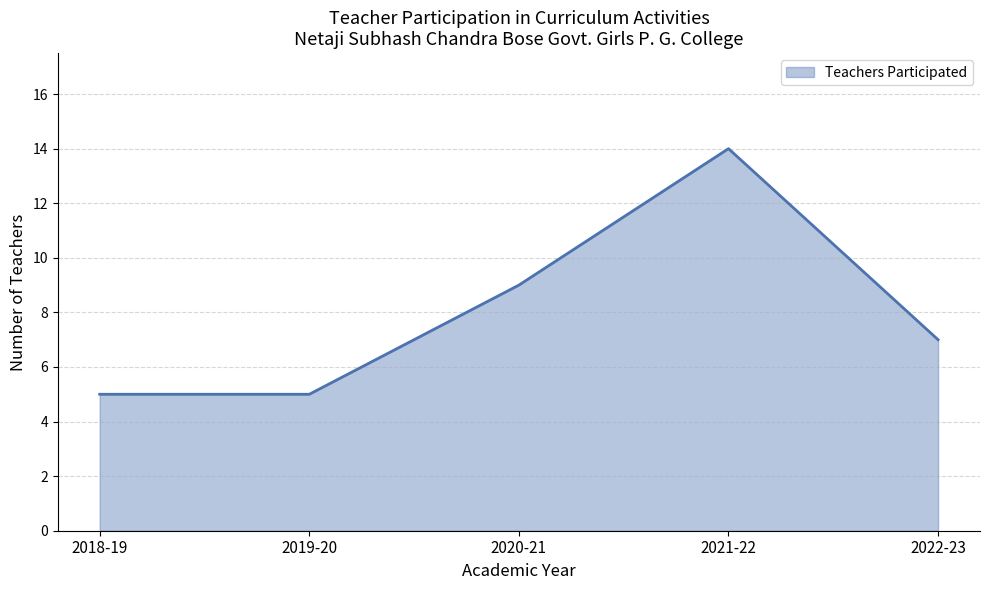

Where is the first local maximum?

2021-22